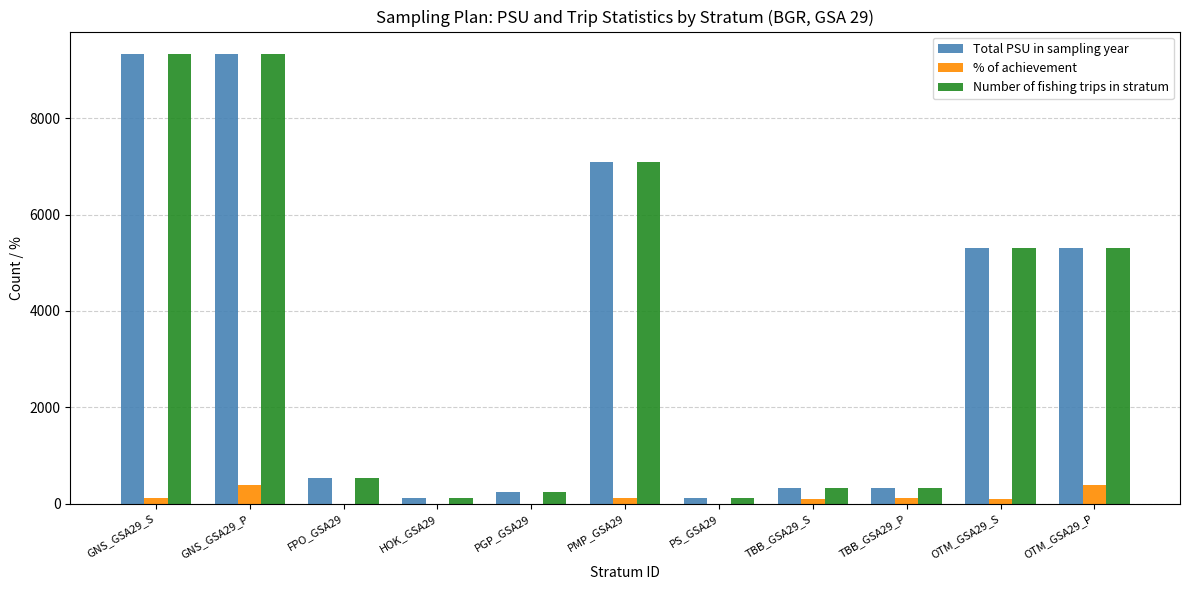

How many groups of bars are there?

11